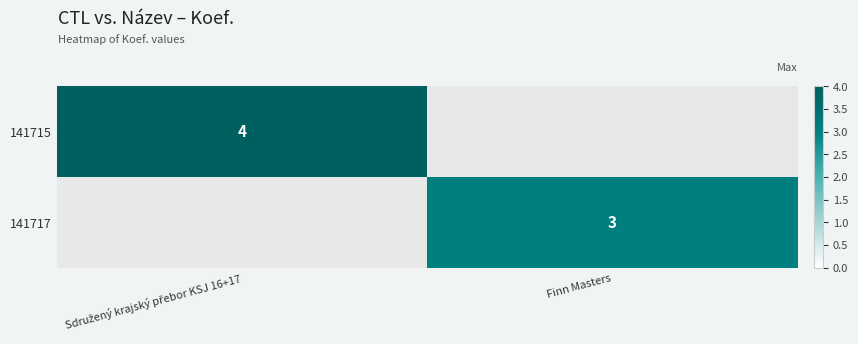

The value of 141717 at Finn Masters is 3. True or false?

True